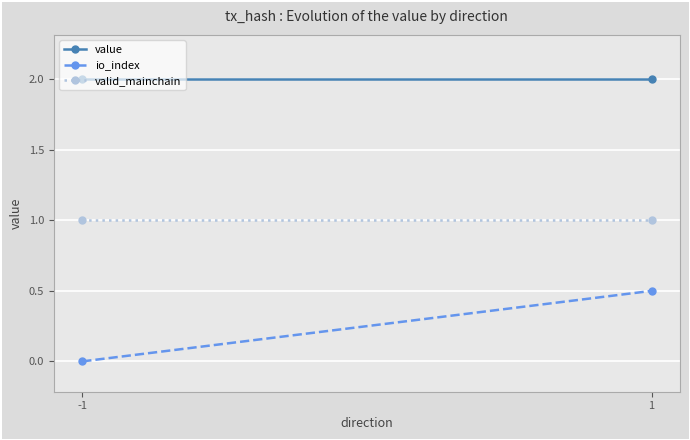

The value of valid_mainchain at 1 is 1.0. True or false?

True